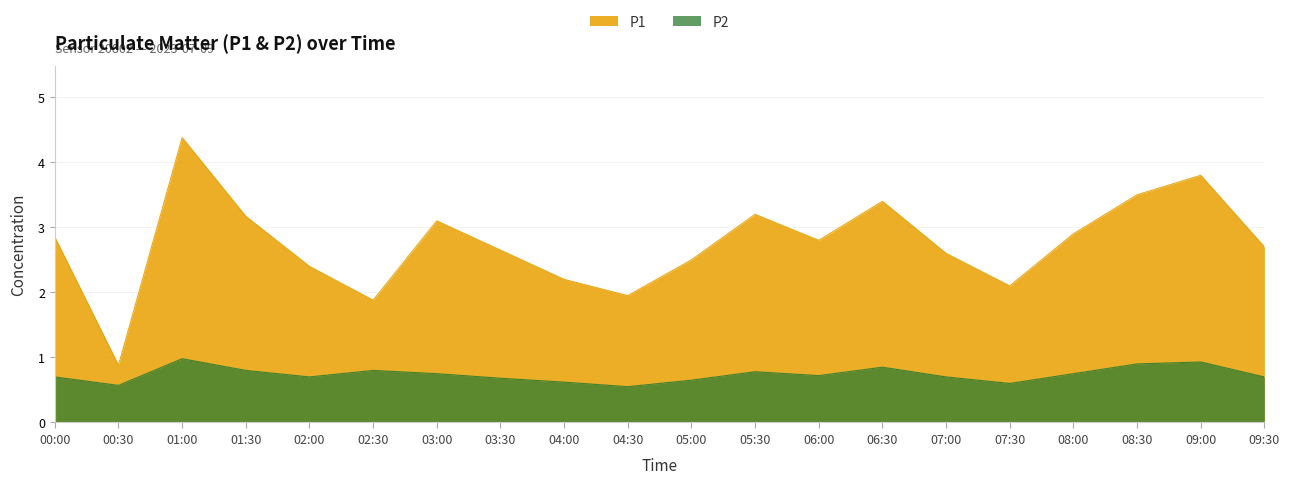

True or false: P2 and P1 intersect in this chart.

False